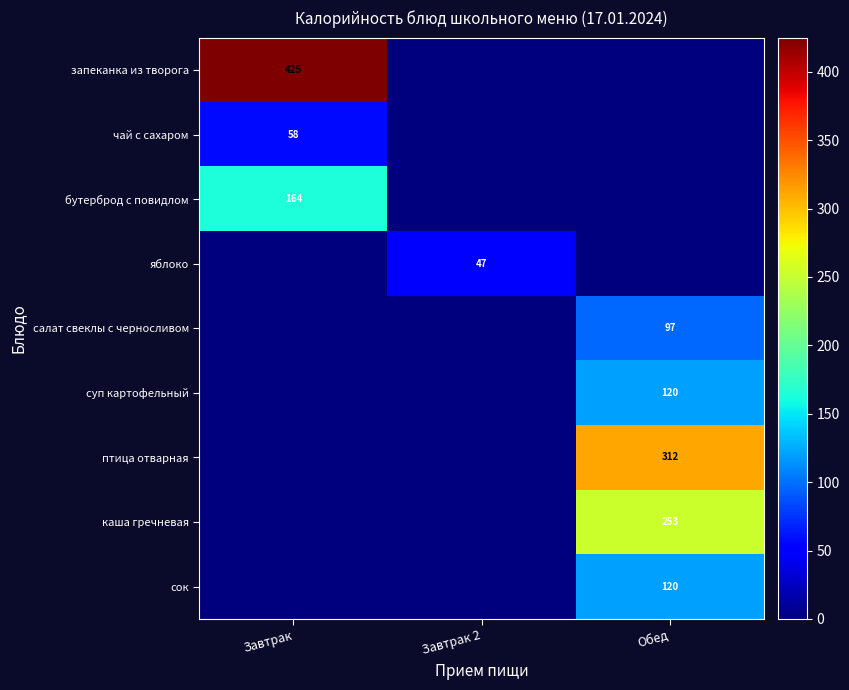

How many distinct data groups are displayed?

9